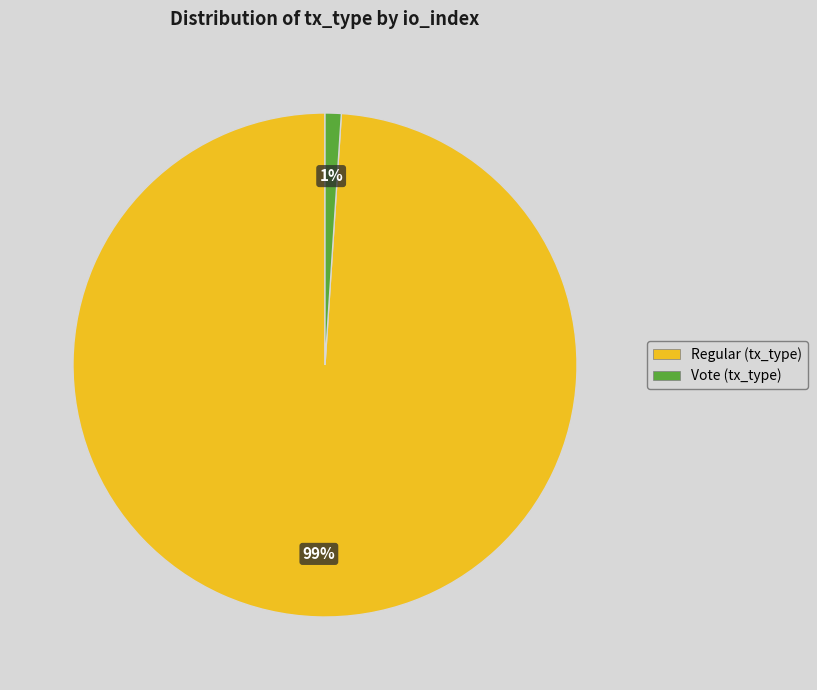

Between Vote (tx_type) and Regular (tx_type), which is larger?

Regular (tx_type)